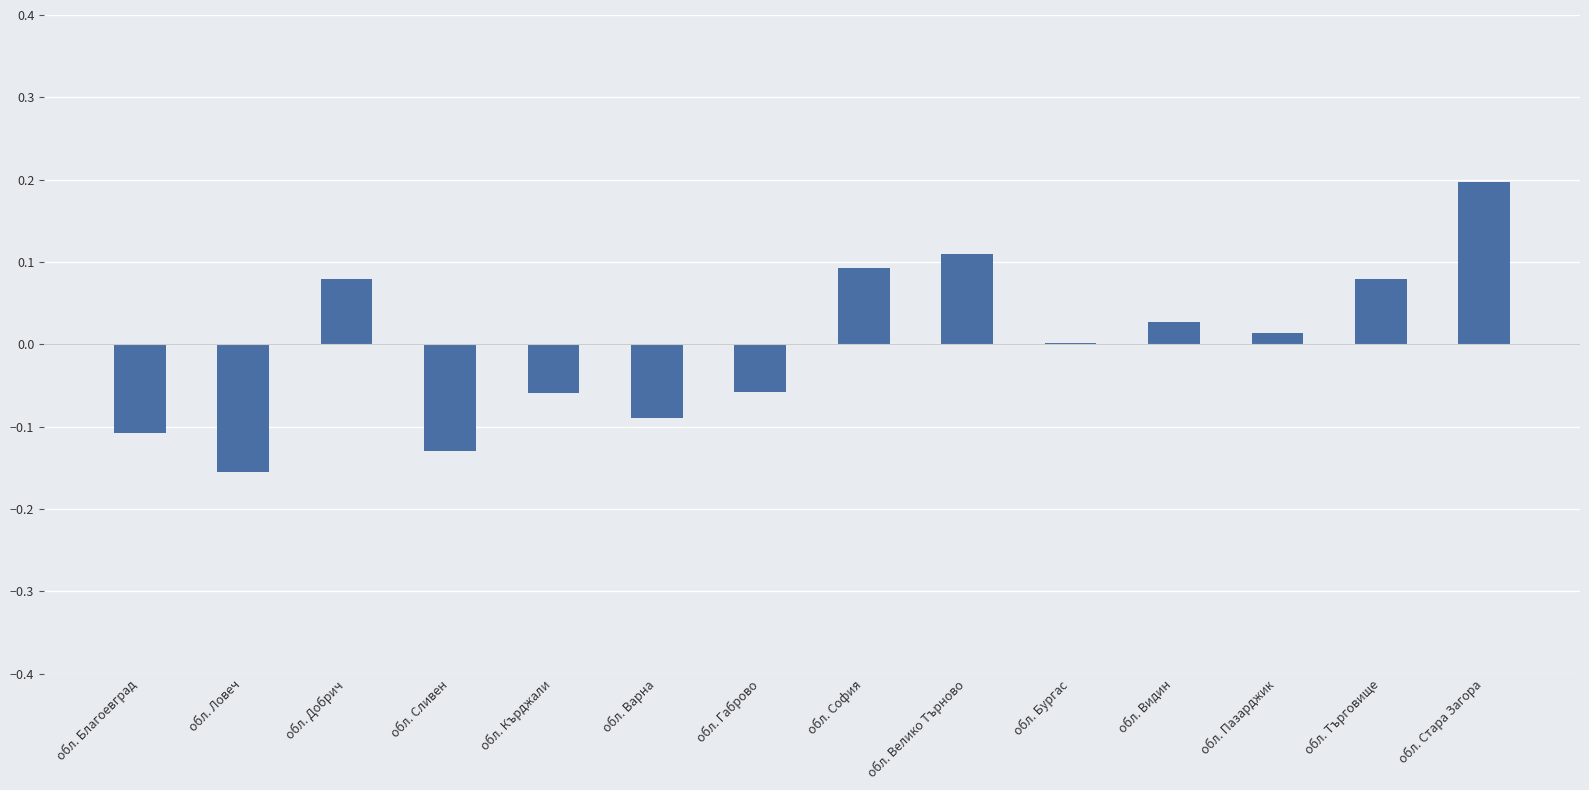

Which has a higher value, обл. Видин or обл. Благоевград?

обл. Видин